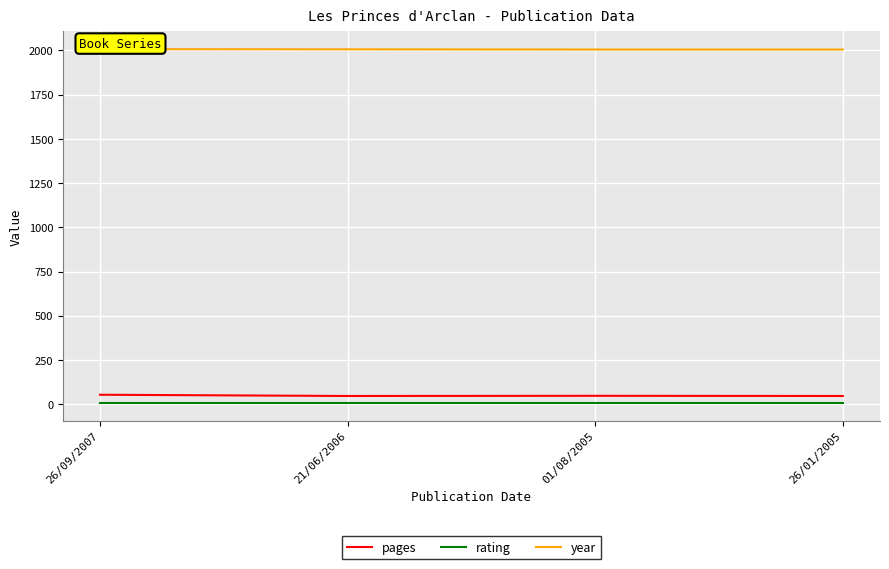

Where is year nearest to the value 2006?

21/06/2006